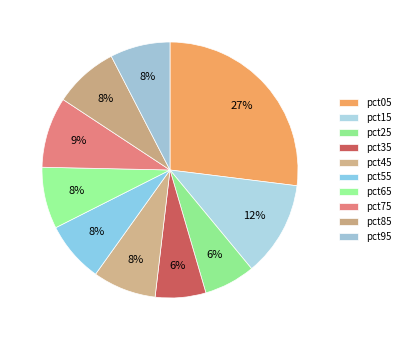

Count the number of slices in the pie.

10